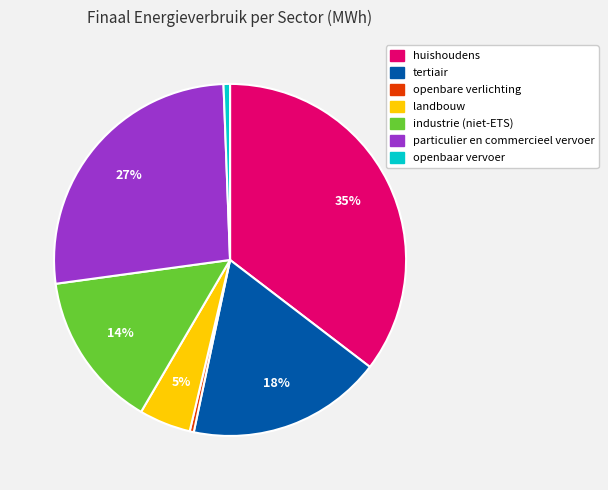

Does particulier en commercieel vervoer account for over 50% of the chart?

No